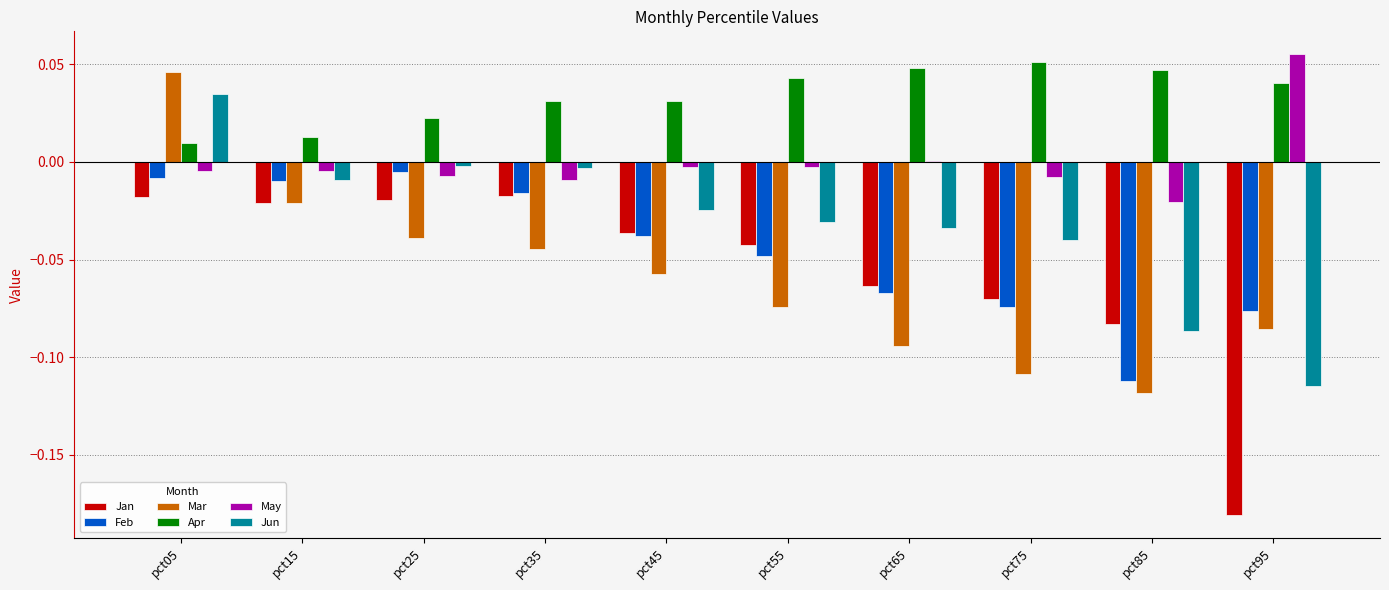

At which category is the sum across all series the highest?

pct05